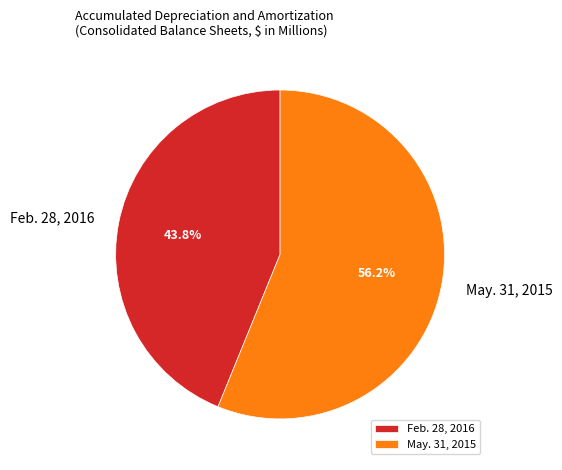

What percentage is the Feb. 28, 2016 slice, to the nearest percent?

44%